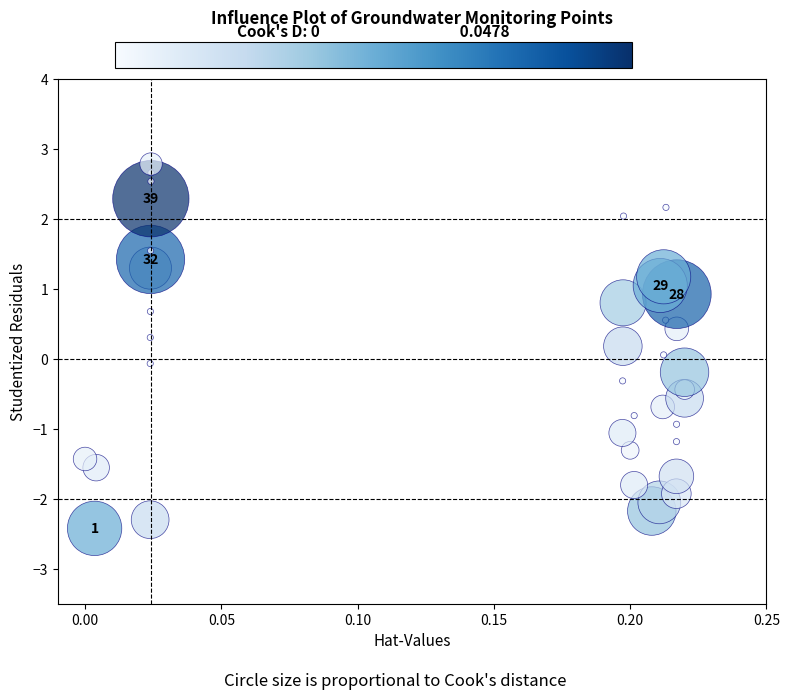

What is the range of Y values (max minus min)?

5.2